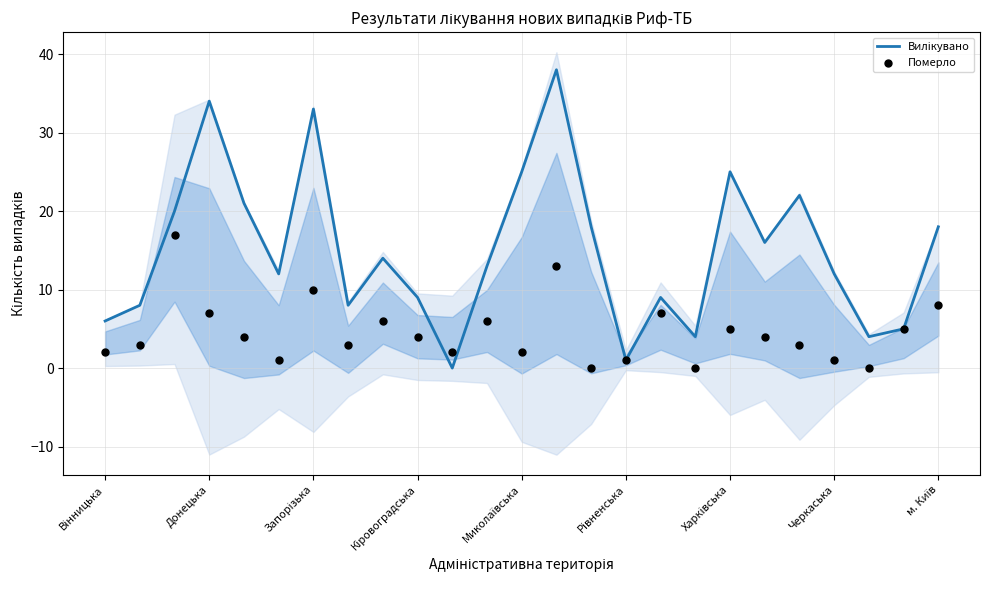

Which series has the widest spread of Y values?

Вилікувано